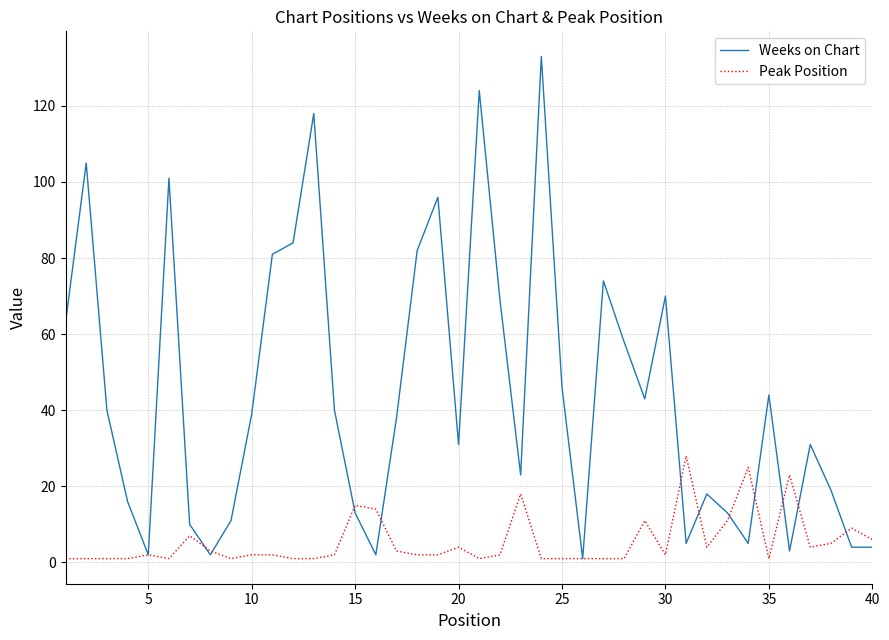

List the series in order of their peak value, lowest first.

Peak Position, Weeks on Chart